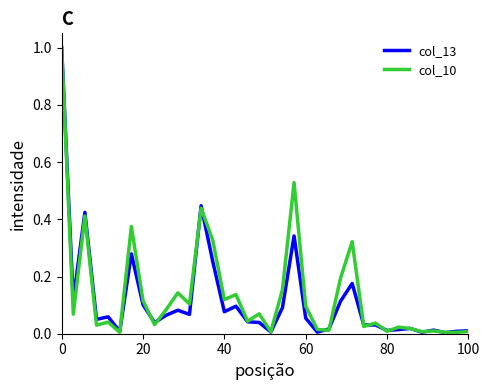

What is the maximum value shown in the chart?

1.0